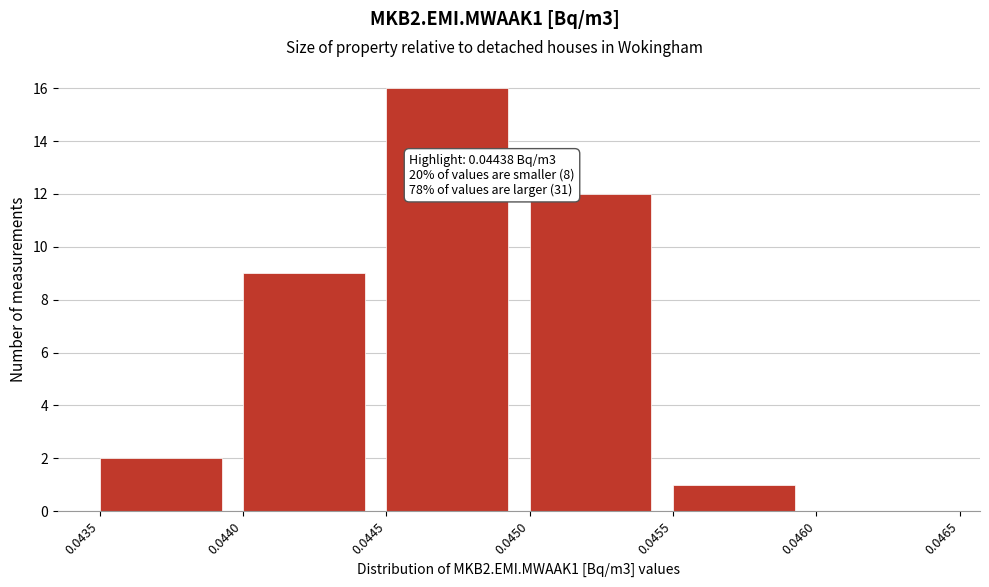

Which range on the x-axis has the tallest bar?

0.0445 to 0.0450